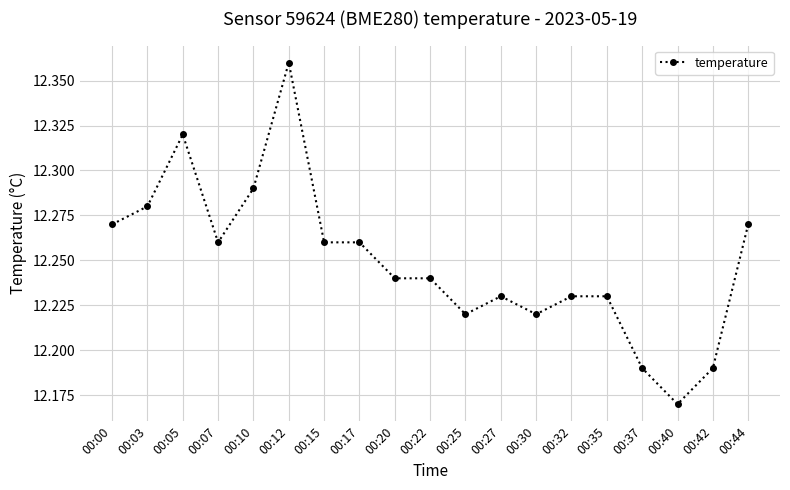

True or false: the data has more than 0 interior local peaks.

True